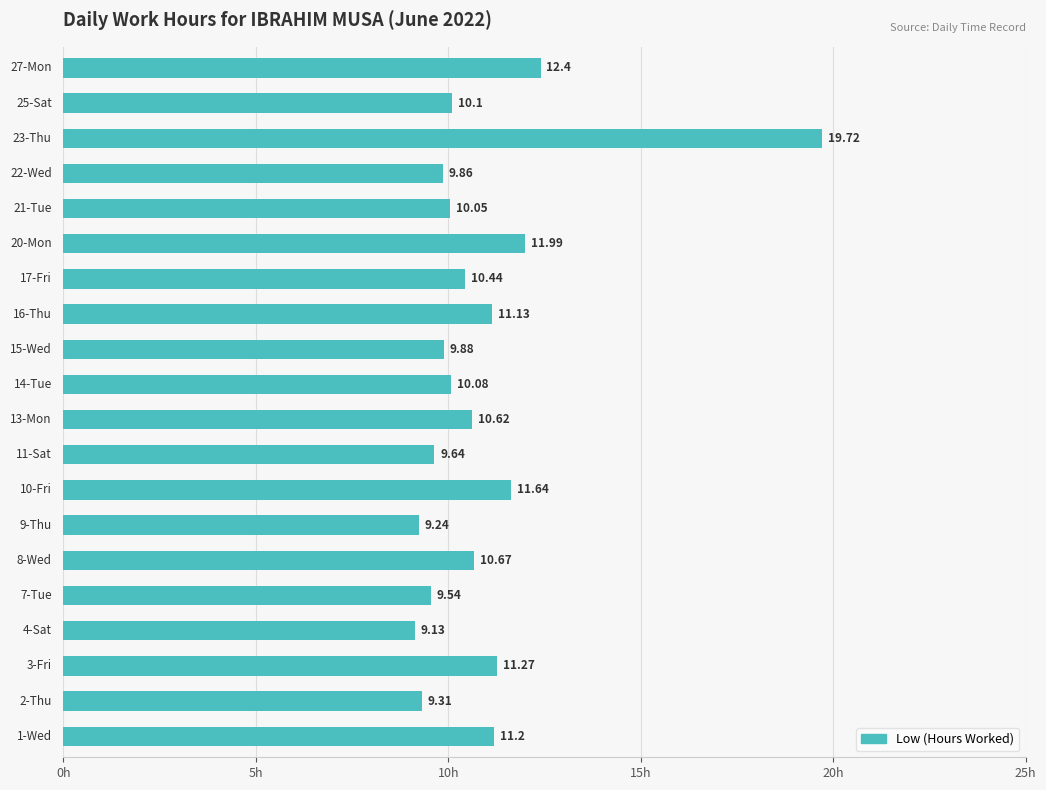

Count the number of categories in the chart.

20